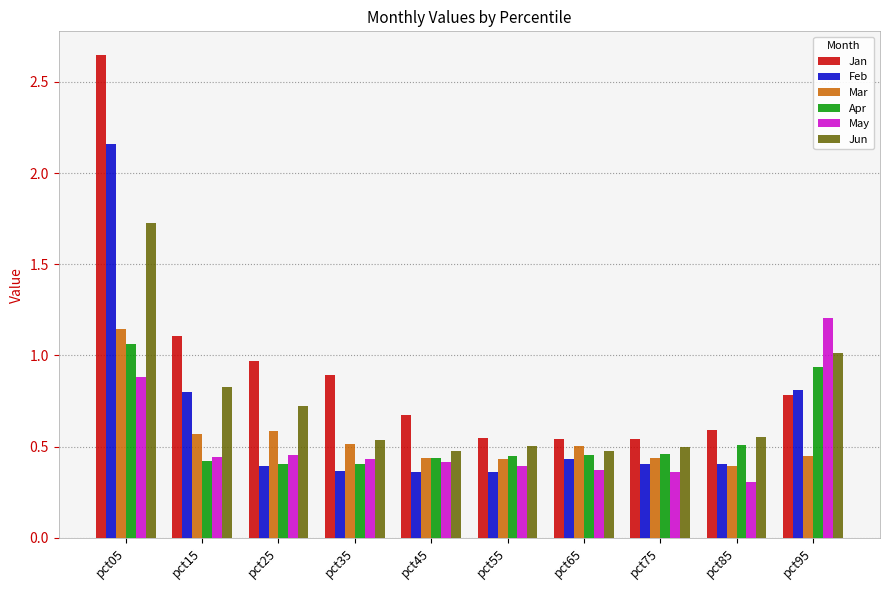

The Jun series shows 0.9 at pct35. True or false?

False